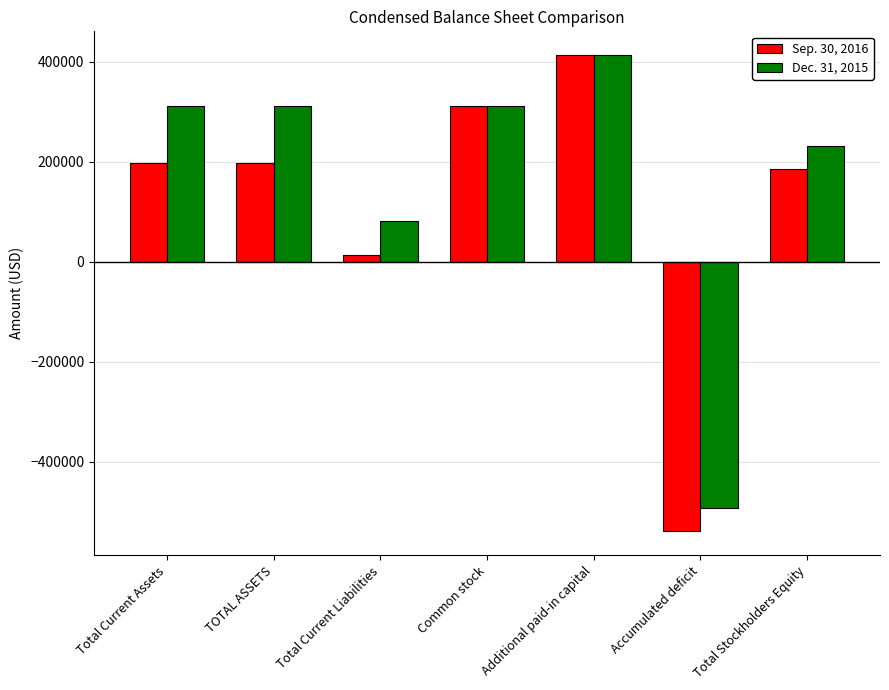

What is the spread (max minus min) of values at TOTAL ASSETS?

113912